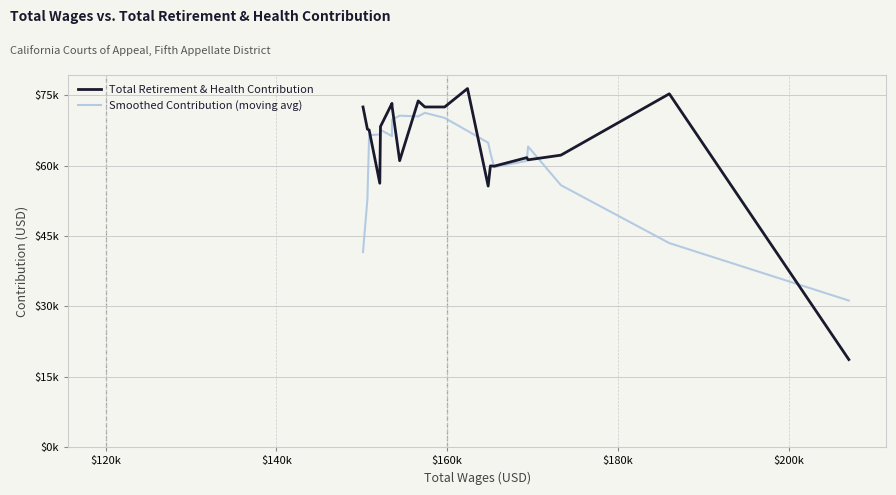

Which series has the widest spread of values?

Total Retirement & Health Contribution